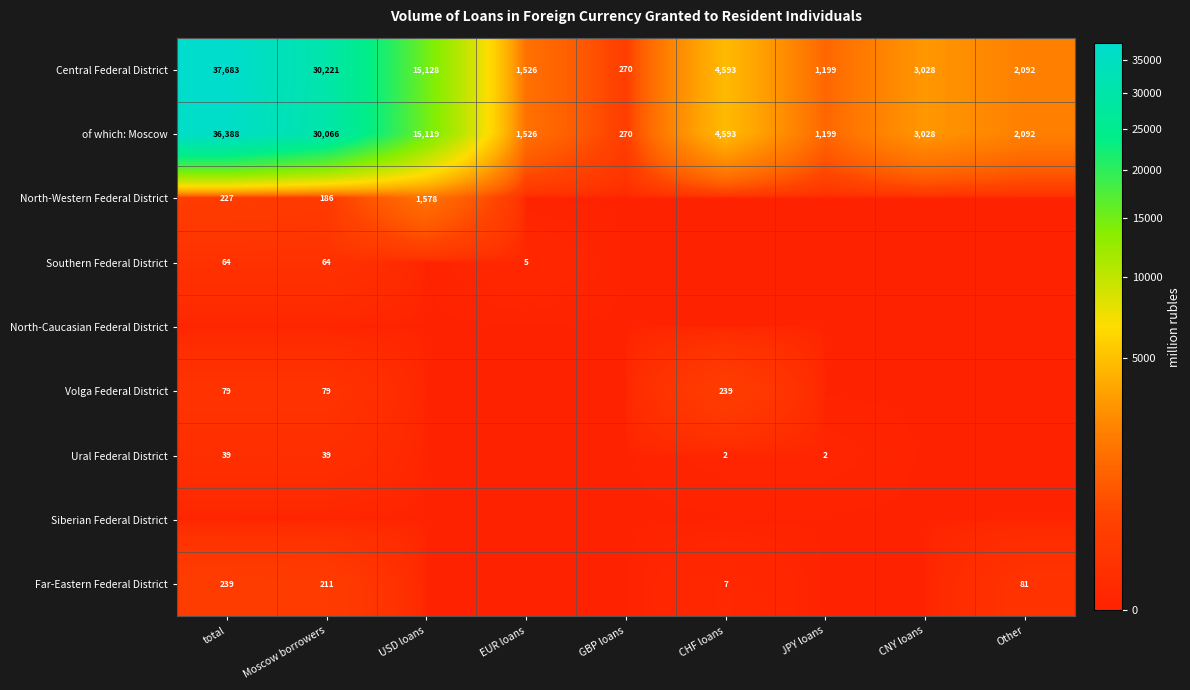

At which category is the sum across all series the highest?

total